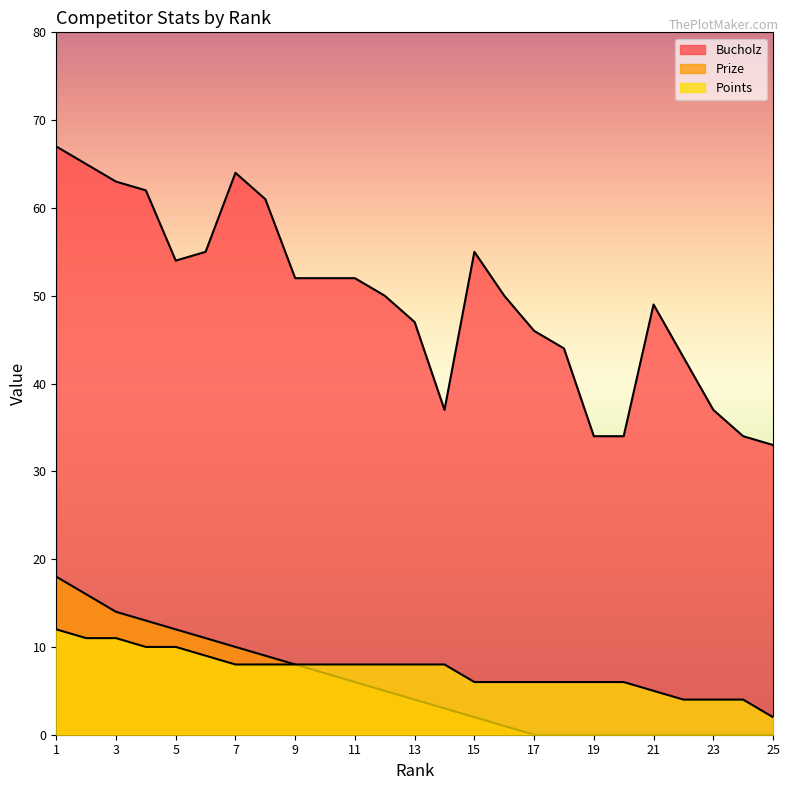

Reading right to left, extract all data points from this chart.

Bucholz: 25=33	24=34	23=37	22=43	21=49	20=34	19=34	18=44	17=46	16=50	15=55	14=37	13=47	12=50	11=52	10=52	9=52	8=61	7=64	6=55	5=54	4=62	3=63	2=65	1=67
Prize: 25=0	24=0	23=0	22=0	21=0	20=0	19=0	18=0	17=0	16=1	15=2	14=3	13=4	12=5	11=6	10=7	9=8	8=9	7=10	6=11	5=12	4=13	3=14	2=16	1=18
Points: 25=2	24=4	23=4	22=4	21=5	20=6	19=6	18=6	17=6	16=6	15=6	14=8	13=8	12=8	11=8	10=8	9=8	8=8	7=8	6=9	5=10	4=10	3=11	2=11	1=12